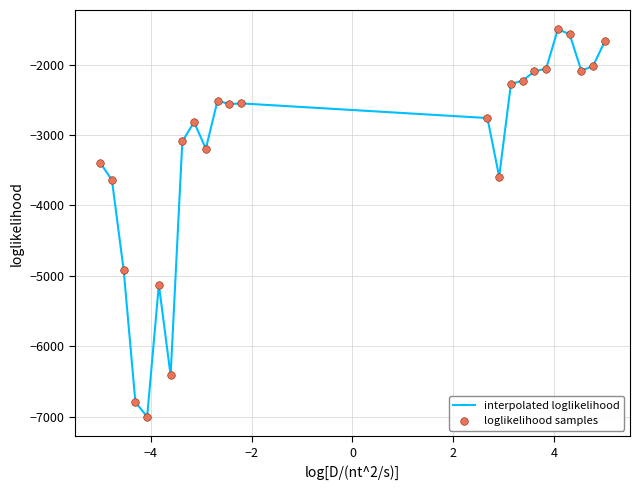

What is the difference between the maximum and minimum values?

5500.0